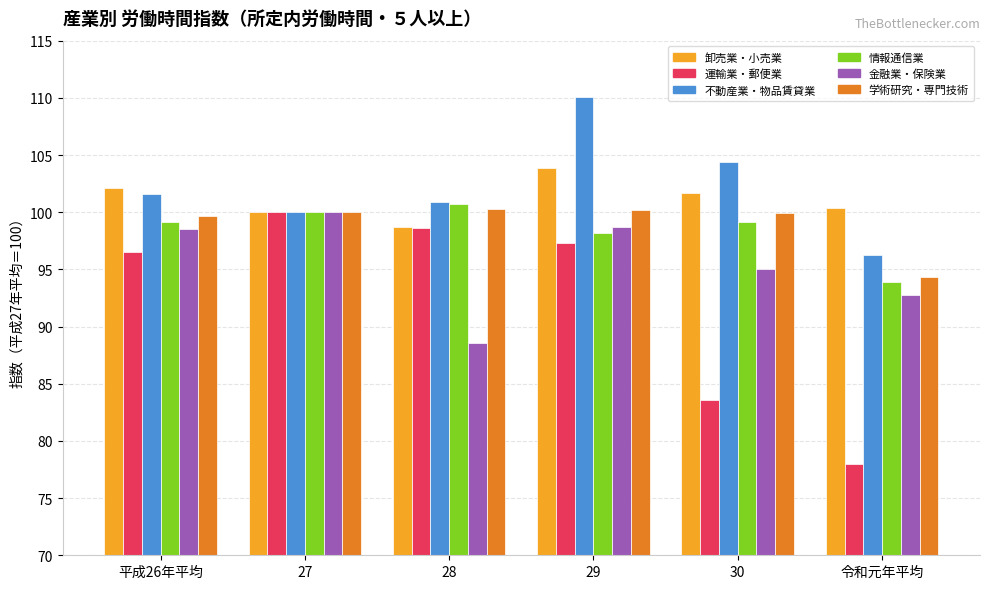

At which category is the sum across all series the highest?

29